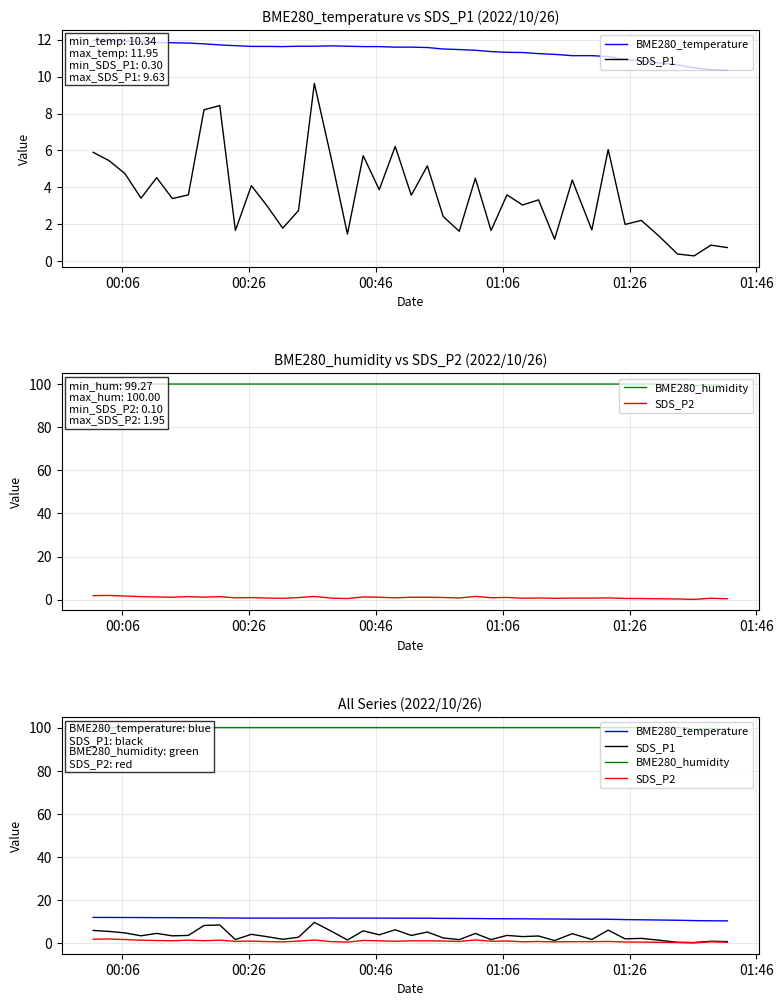

Which label corresponds to the largest value in the chart?

00:06